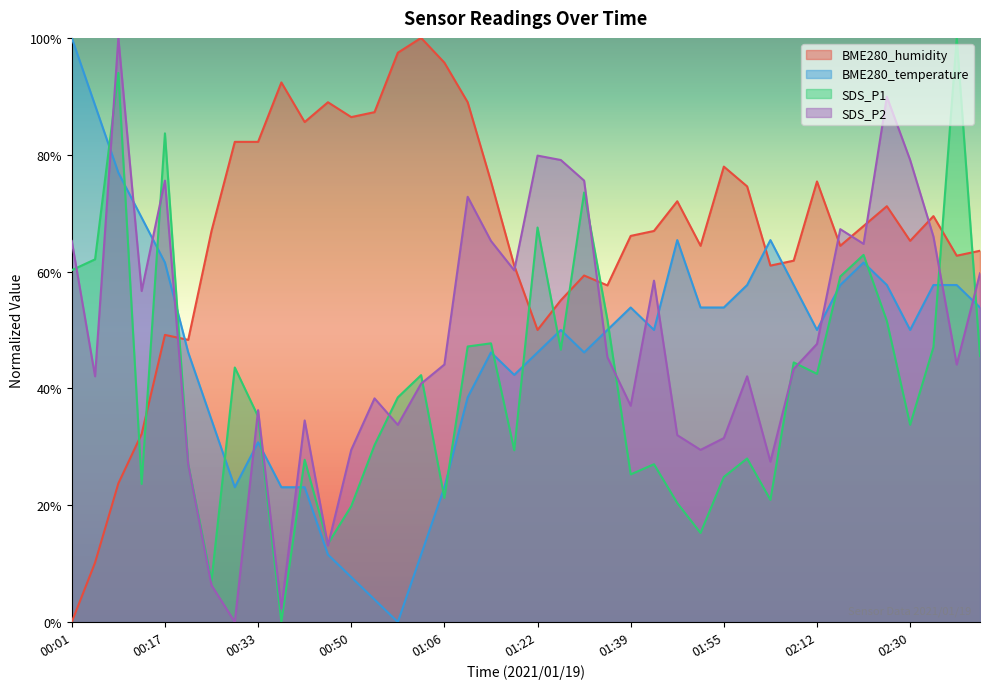

True or false: BME280_temperature and SDS_P1 intersect in this chart.

True